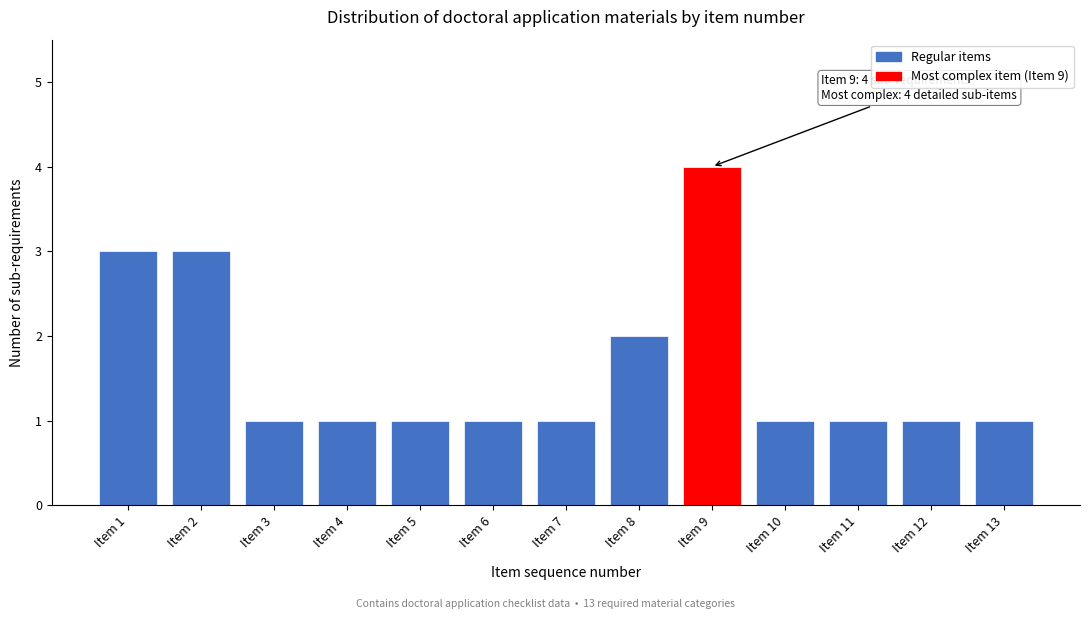

Reading right to left, what are all the values shown in this chart?

1	1	1	1	4	2	1	1	1	1	1	3	3